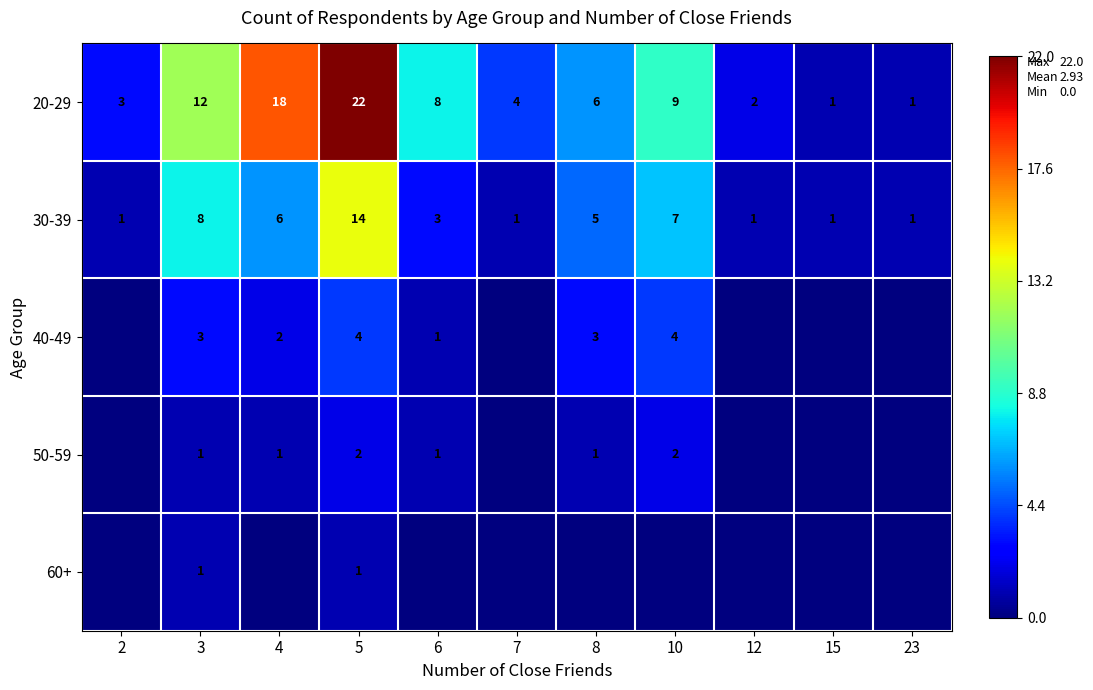

The value of 20-29 at 5 is 22. True or false?

True